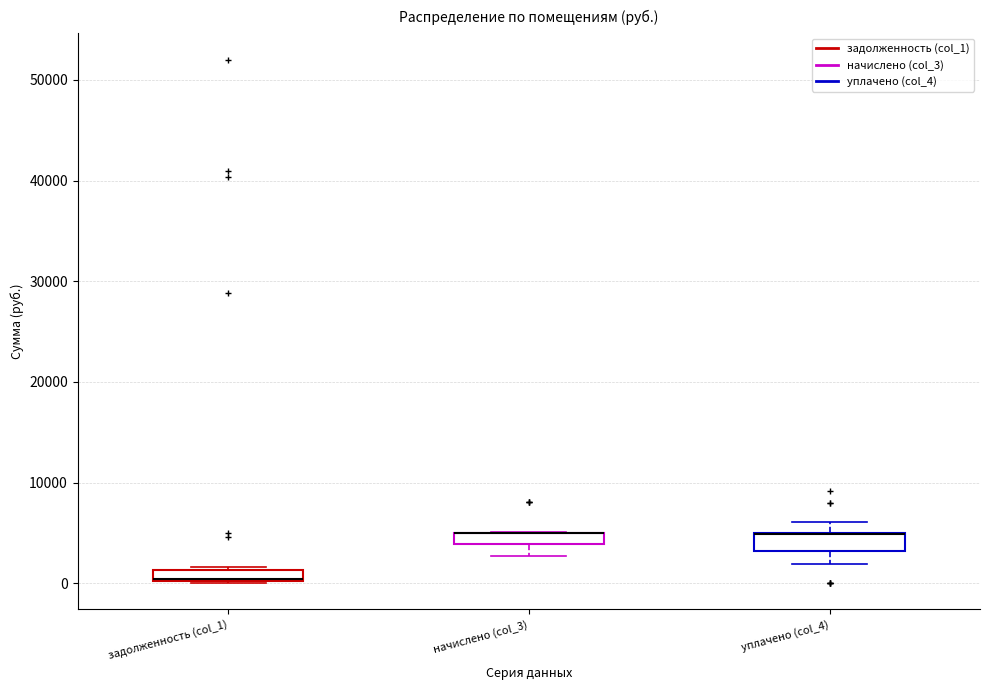

Where is the upper edge of the box for уплачено (col_4) on the y-axis? The values are not printed on the chart, so give them approximately, as read against the axis.

5000